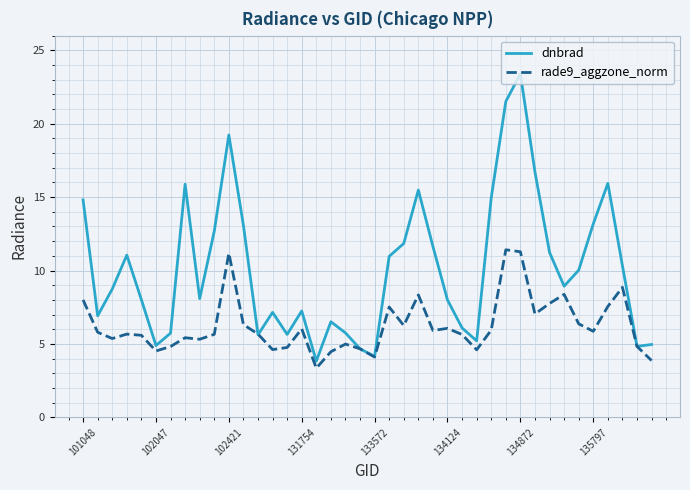

Which series has the largest range (max minus min)?

dnbrad